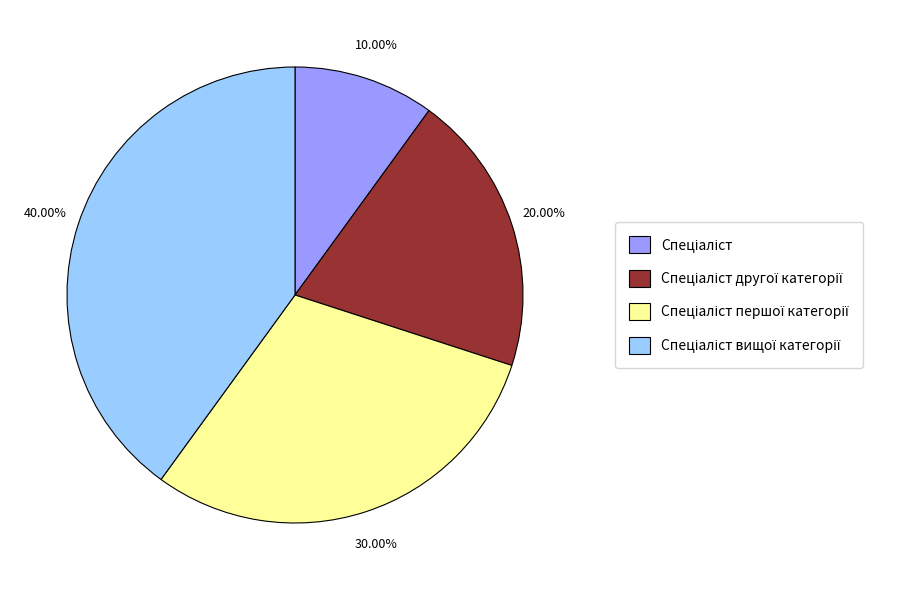

Is there a majority slice in this chart?

No